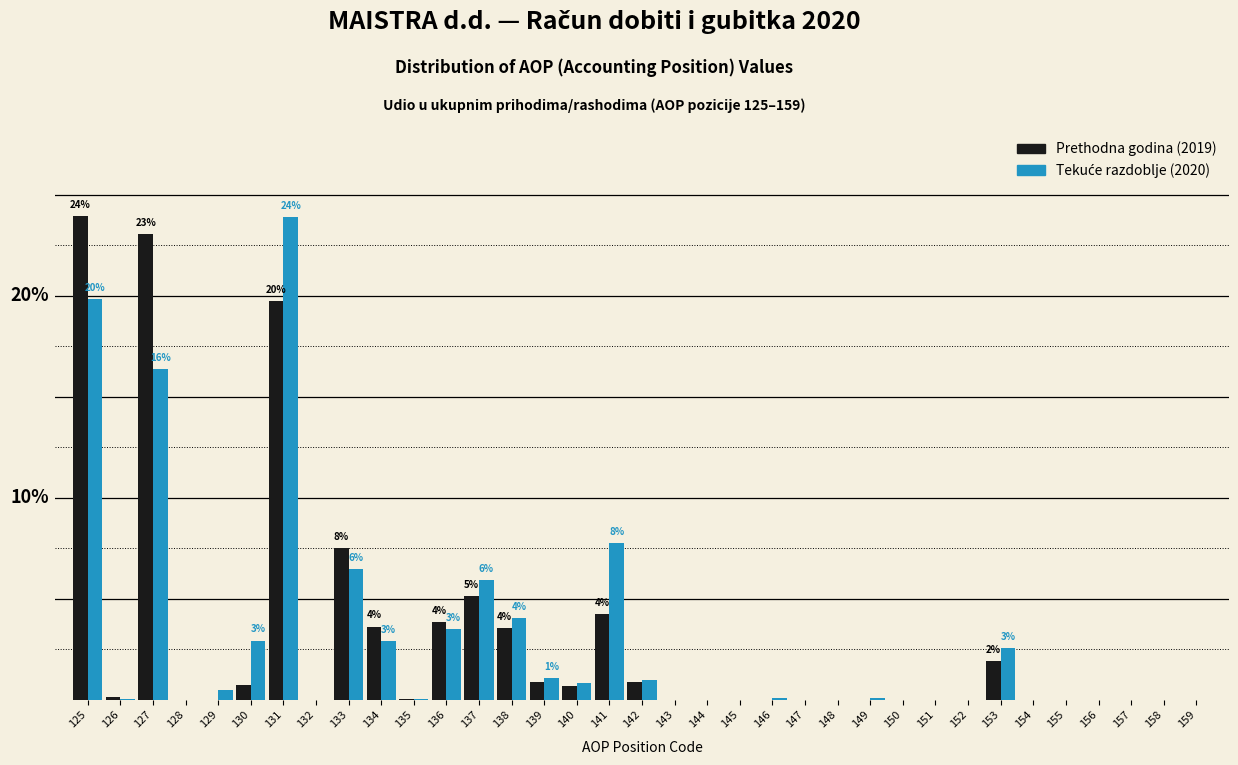

Are the bars horizontal?

No